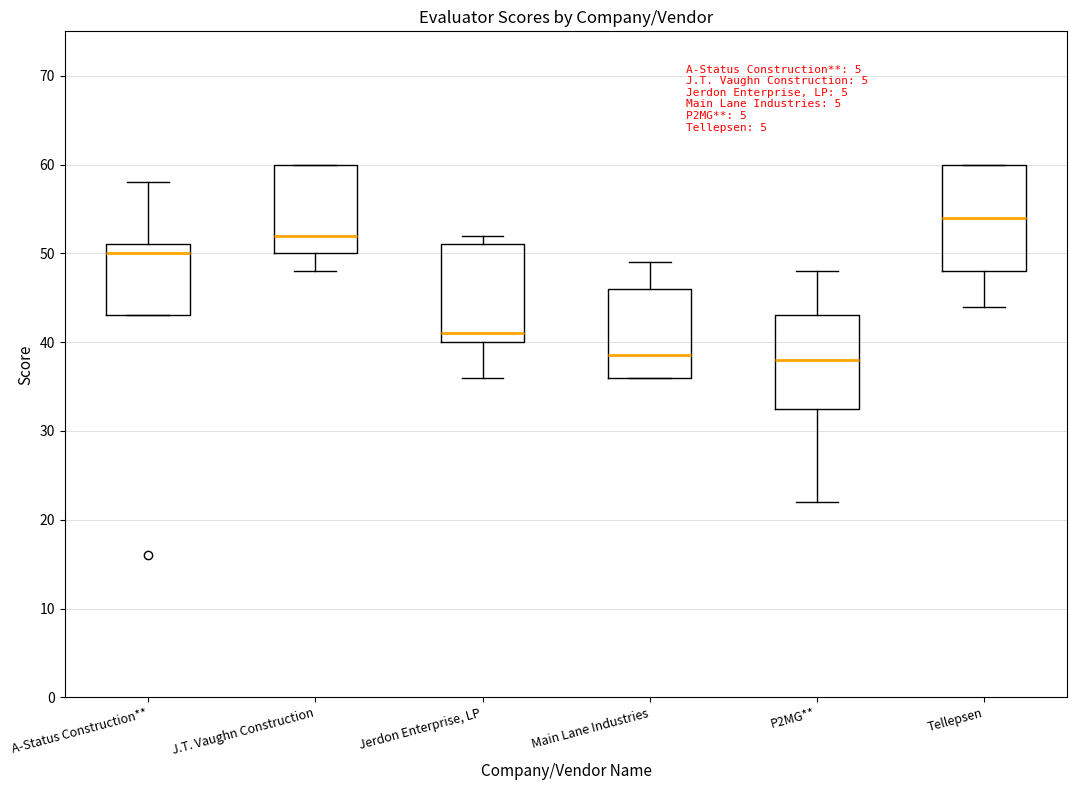

Reading left to right, read every box against the y-axis: the position of its median line, the range the box covers, and the ends of its whiskers. The values are not printed on the chart, so give them approximately, as read against the axis.

A-Status Construction**: median 50, box 43 to 51, whiskers 43 to 58
J.T. Vaughn Construction: median 52, box 50 to 60, whiskers 48 to 60
Jerdon Enterprise, LP: median 41, box 40 to 51, whiskers 36 to 52
Main Lane Industries: median 39, box 36 to 46, whiskers 36 to 49
P2MG**: median 38, box 33 to 43, whiskers 22 to 48
Tellepsen: median 54, box 48 to 60, whiskers 44 to 60